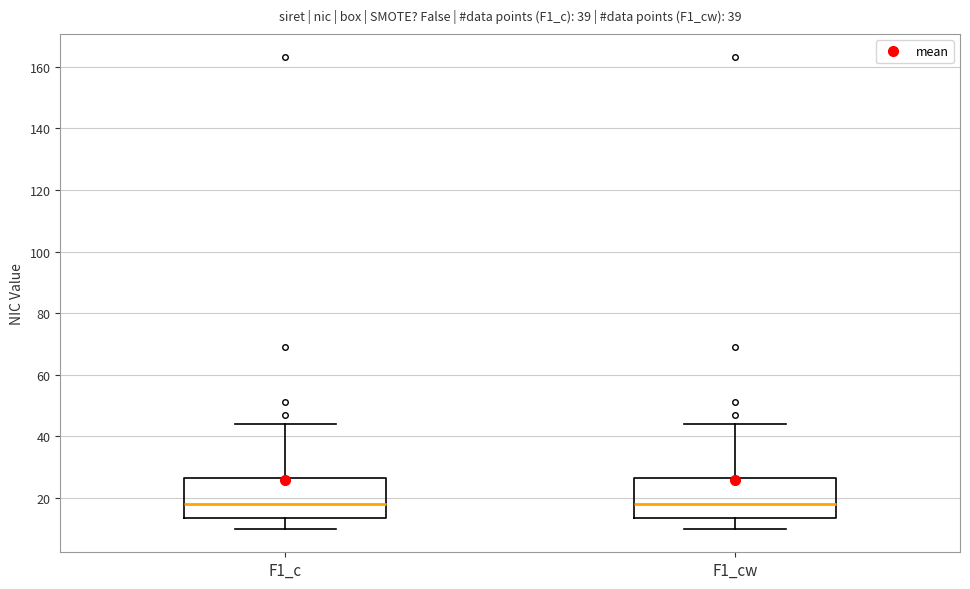

Where does the upper whisker of the box for F1_c end on the y-axis? The values are not printed on the chart, so give them approximately, as read against the axis.

44